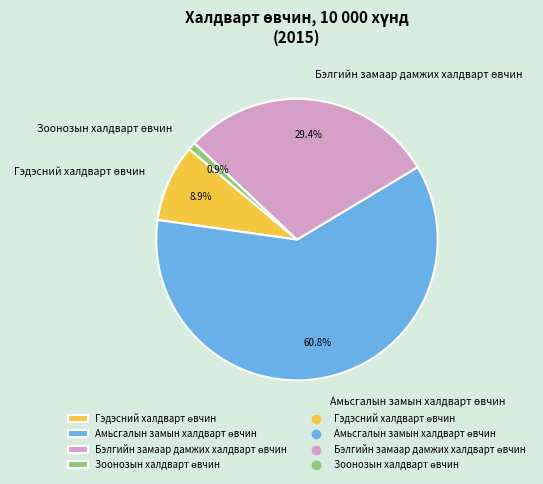

Is there any slice that represents more than half of the pie?

Yes